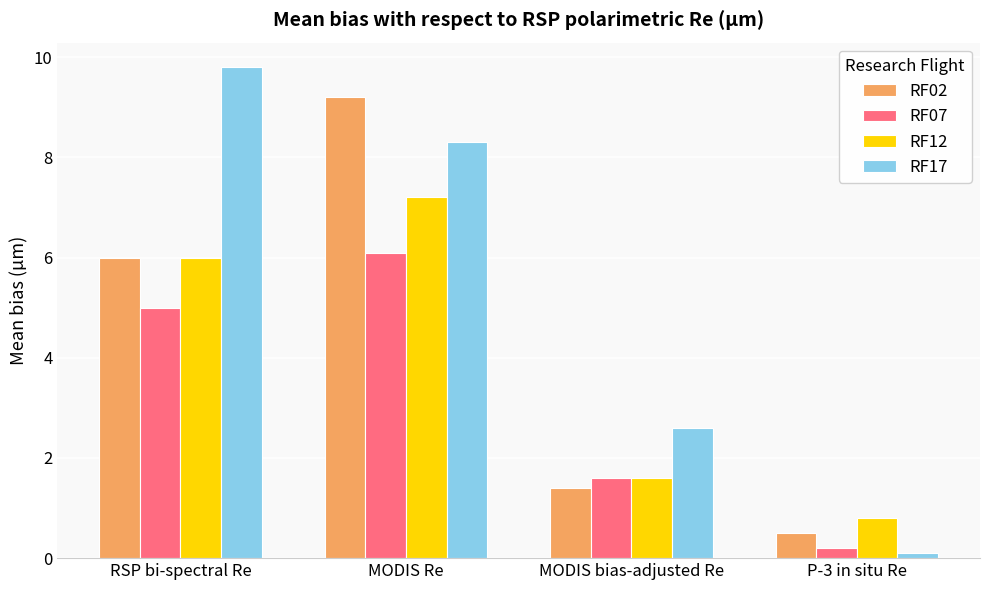

What is the difference between the maximum and minimum values in the RF17 series?

9.7